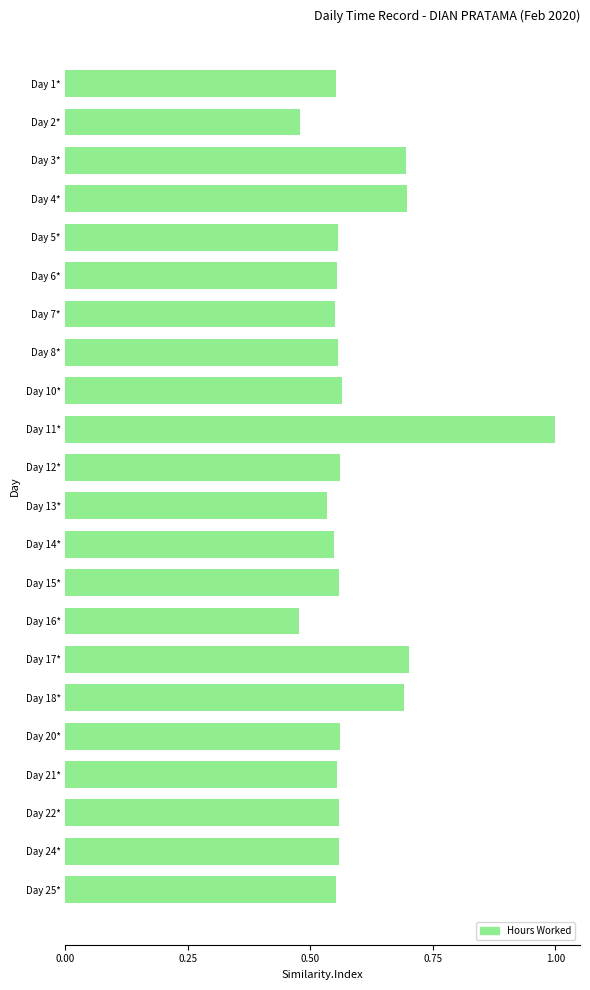

What is the label of the 9th bar from the bottom?

Day 15*